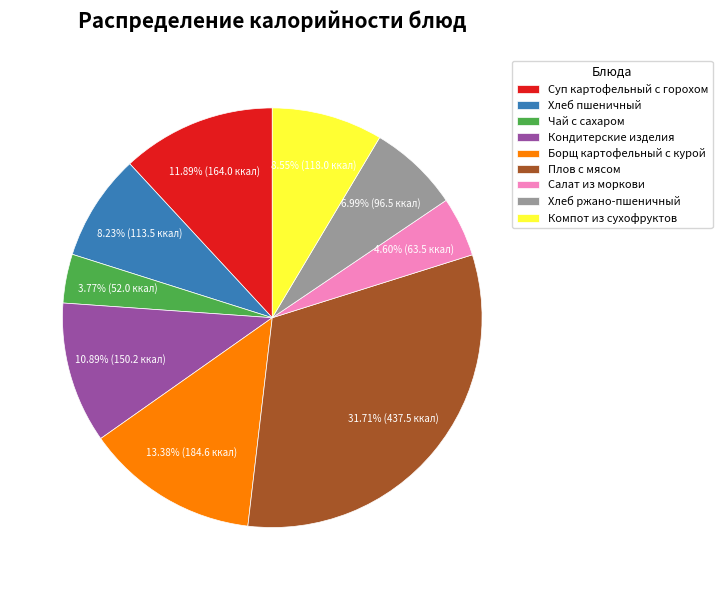

Combined, what portion of the pie is Борщ картофельный с курой and Хлеб ржано-пшеничный?

20.4%